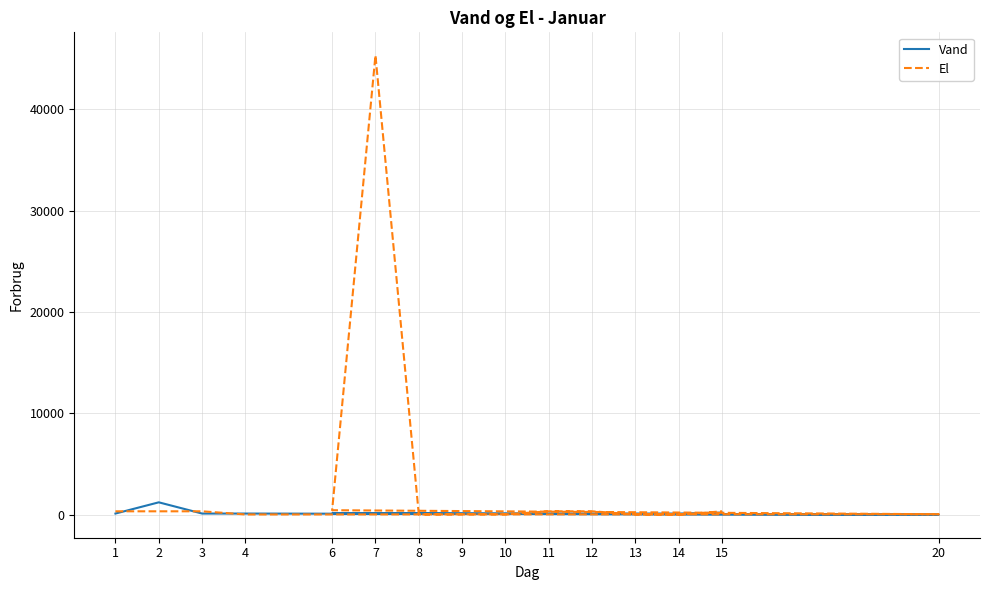

How many lines are shown in the chart?

2